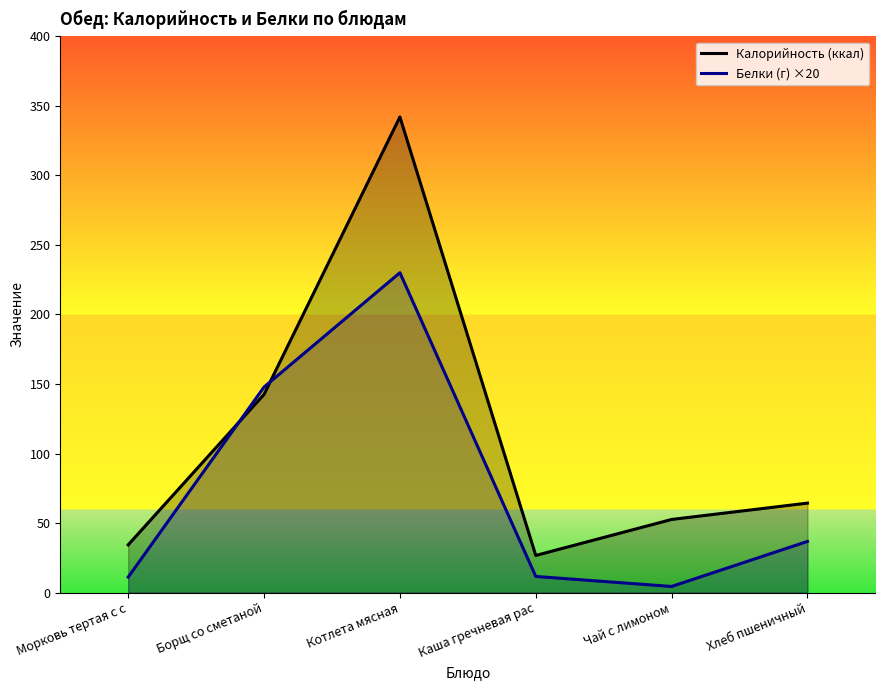

Which series has the largest total across all categories?

Калорийность (ккал)